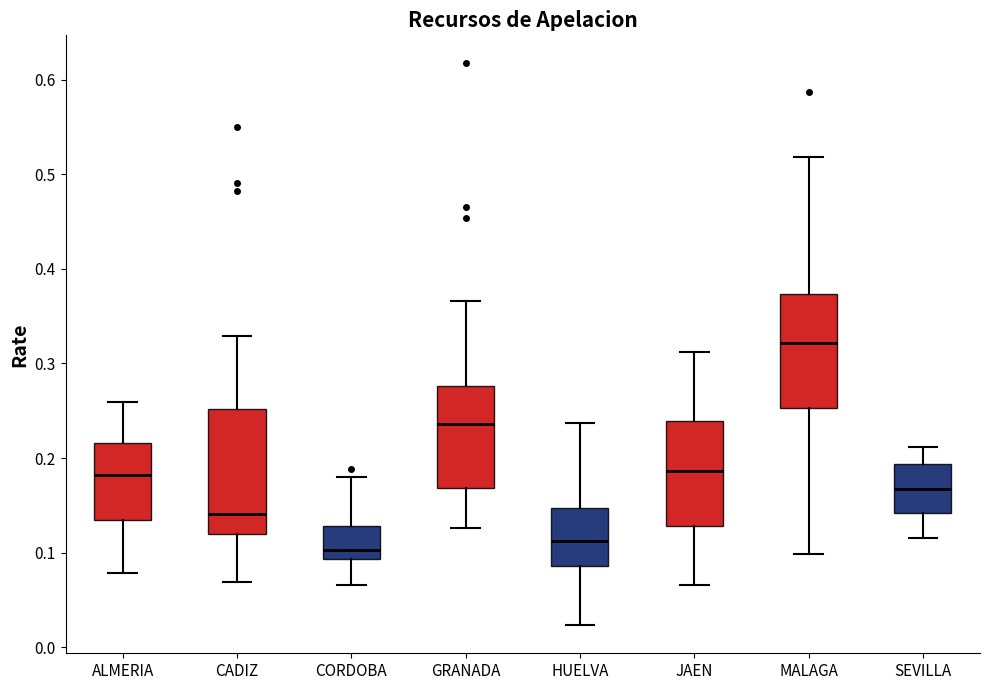

Reading left to right, read every box against the y-axis: the position of its median line, the range the box covers, and the ends of its whiskers. The values are not printed on the chart, so give them approximately, as read against the axis.

ALMERIA: median 0.18, box 0.13 to 0.22, whiskers 0.08 to 0.26
CADIZ: median 0.14, box 0.12 to 0.25, whiskers 0.07 to 0.33
CORDOBA: median 0.10, box 0.09 to 0.13, whiskers 0.07 to 0.18
GRANADA: median 0.24, box 0.17 to 0.28, whiskers 0.13 to 0.37
HUELVA: median 0.11, box 0.09 to 0.15, whiskers 0.02 to 0.24
JAEN: median 0.19, box 0.13 to 0.24, whiskers 0.07 to 0.31
MALAGA: median 0.32, box 0.25 to 0.37, whiskers 0.10 to 0.52
SEVILLA: median 0.17, box 0.14 to 0.19, whiskers 0.12 to 0.21